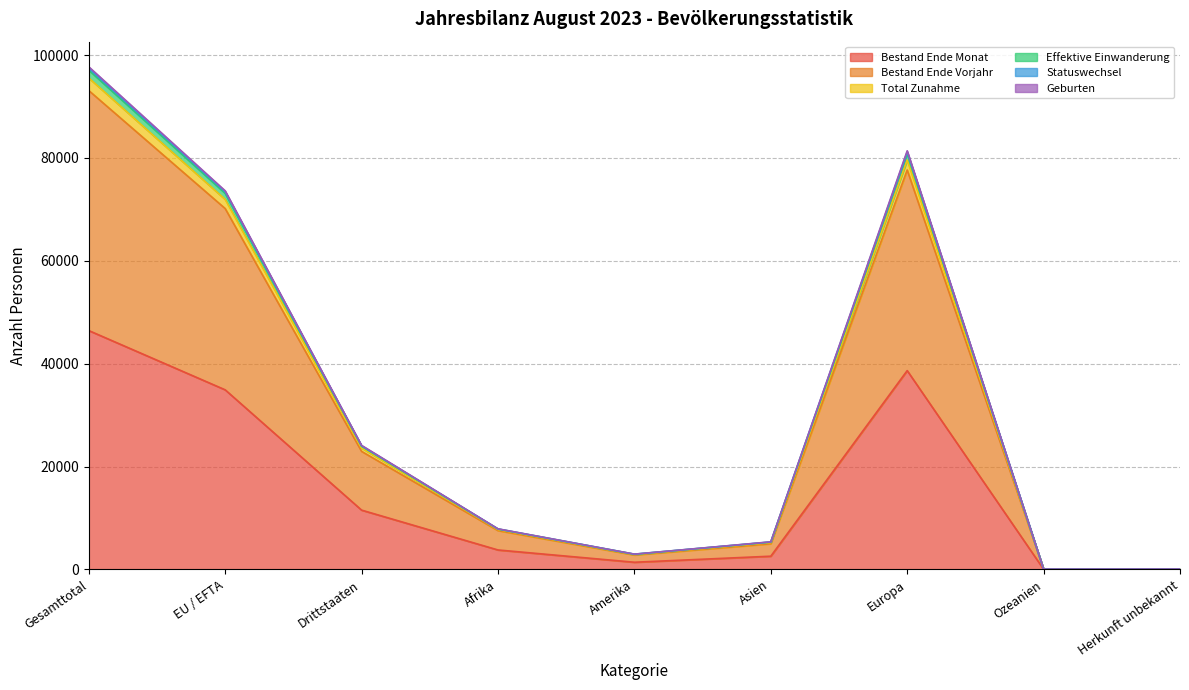

At which category does the chart reach its peak across all series?

Gesamttotal